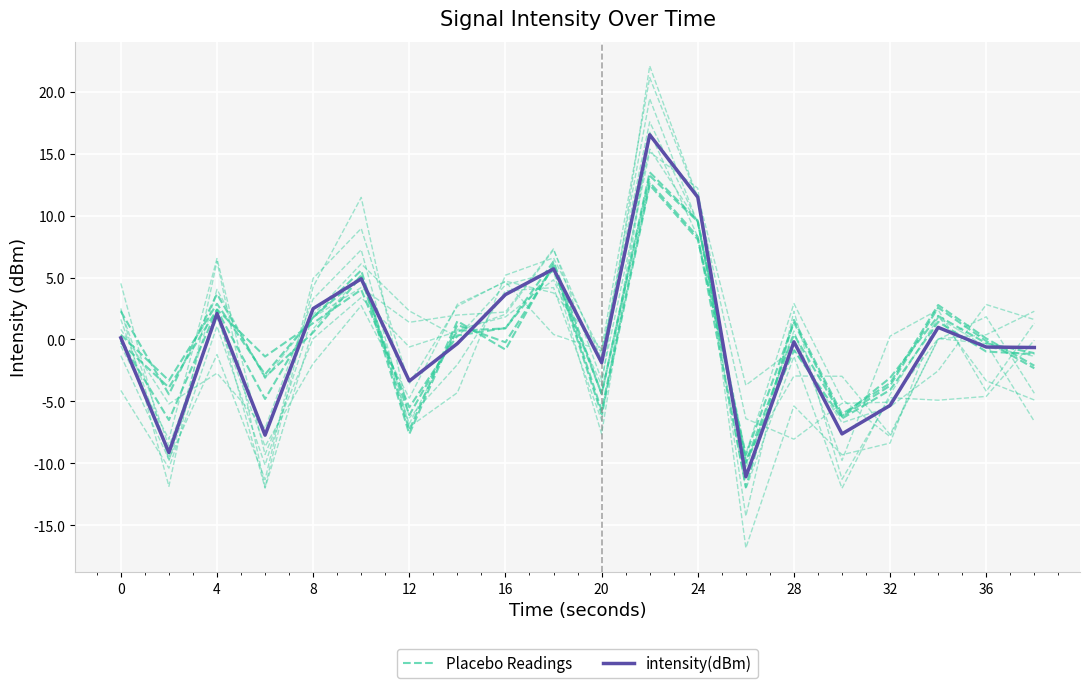

Where is Placebo Readings nearest to the value 1?

28